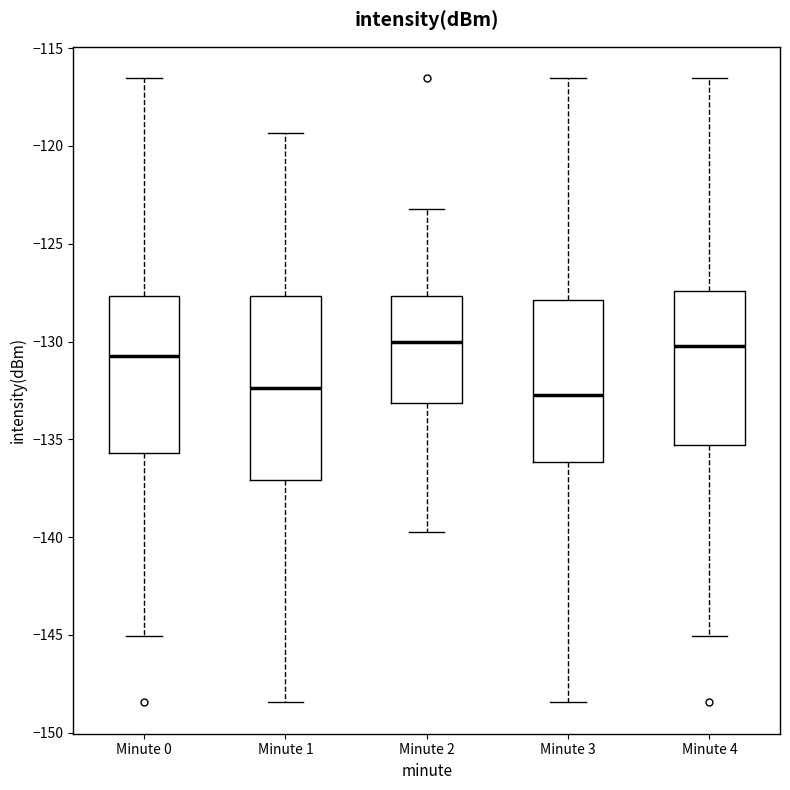

Reading left to right, transcribe this box plot: for each box, give where its median line is, the range the box spans, and where its two whiskers end, as read against the y-axis. The values are not printed on the chart, so give them approximately, as read against the axis.

Minute 0: median -130.5, box -135.5 to -127.5, whiskers -145.0 to -116.5
Minute 1: median -132.5, box -137.0 to -127.5, whiskers -148.5 to -119.5
Minute 2: median -130.0, box -133.0 to -127.5, whiskers -139.5 to -123.0
Minute 3: median -132.5, box -136.0 to -128.0, whiskers -148.5 to -116.5
Minute 4: median -130.0, box -135.5 to -127.5, whiskers -145.0 to -116.5